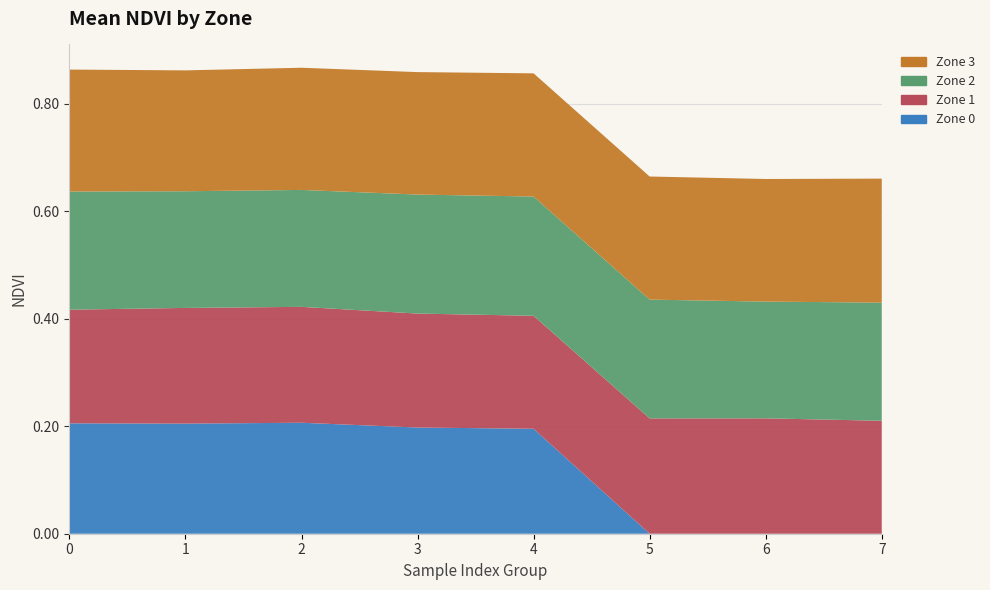

Reading left to right, what are all the values shown in this chart?

Zone 0: 0.2	0.2	0.2	0.2	0.2	0.0	0.0	0.0
Zone 1: 0.2	0.2	0.2	0.2	0.2	0.2	0.2	0.2
Zone 2: 0.2	0.2	0.2	0.2	0.2	0.2	0.2	0.2
Zone 3: 0.2	0.2	0.2	0.2	0.2	0.2	0.2	0.2